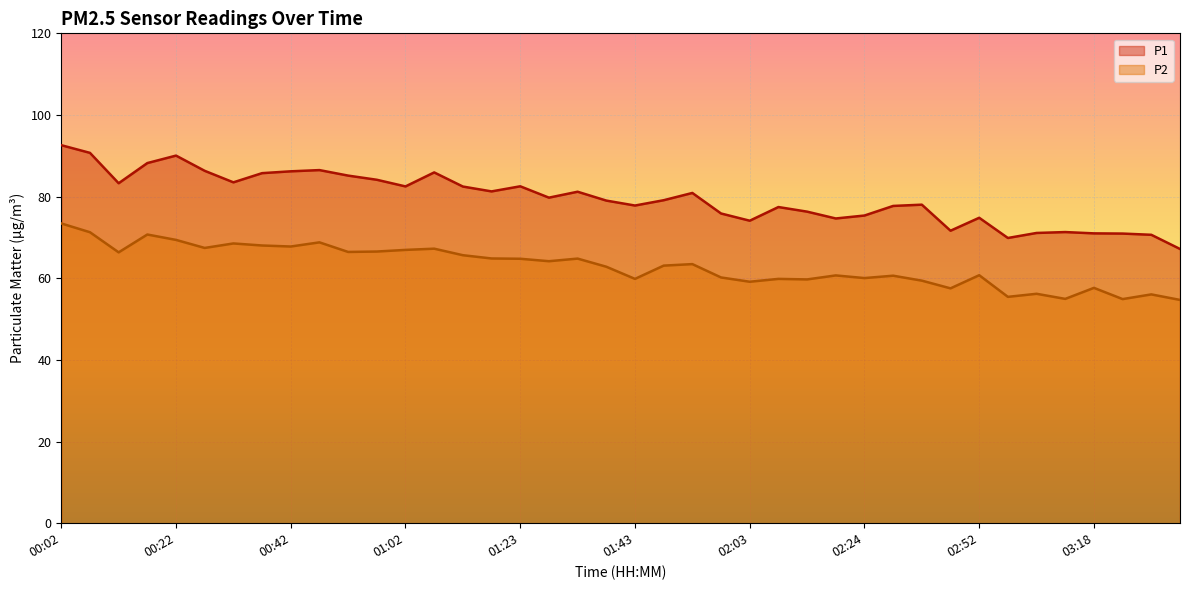

True or false: P2 has a value of 67.4 at 00:27.

True